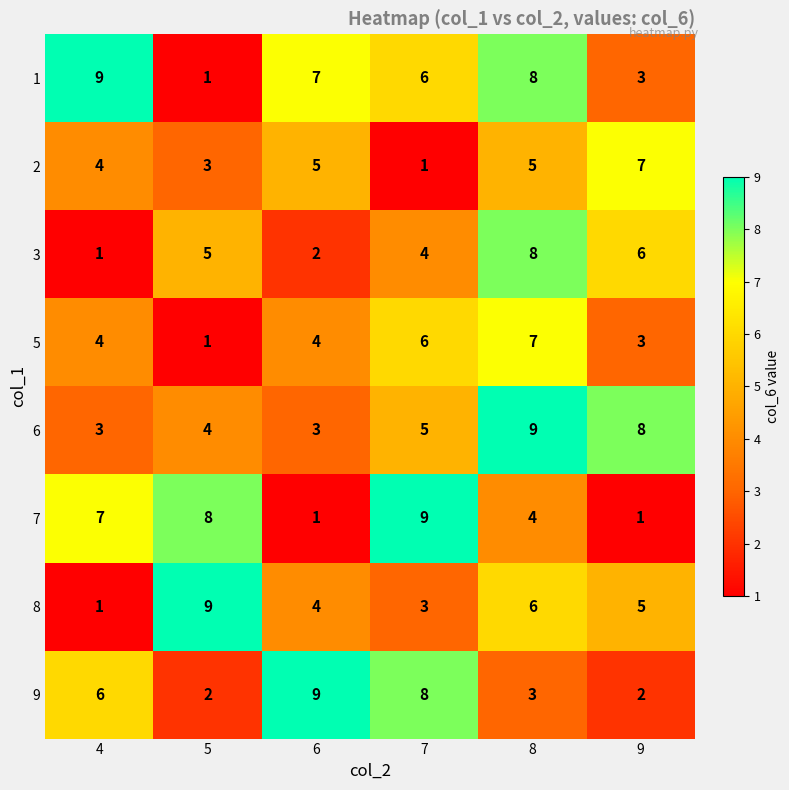

What is the spread (max minus min) of values at 4?

8